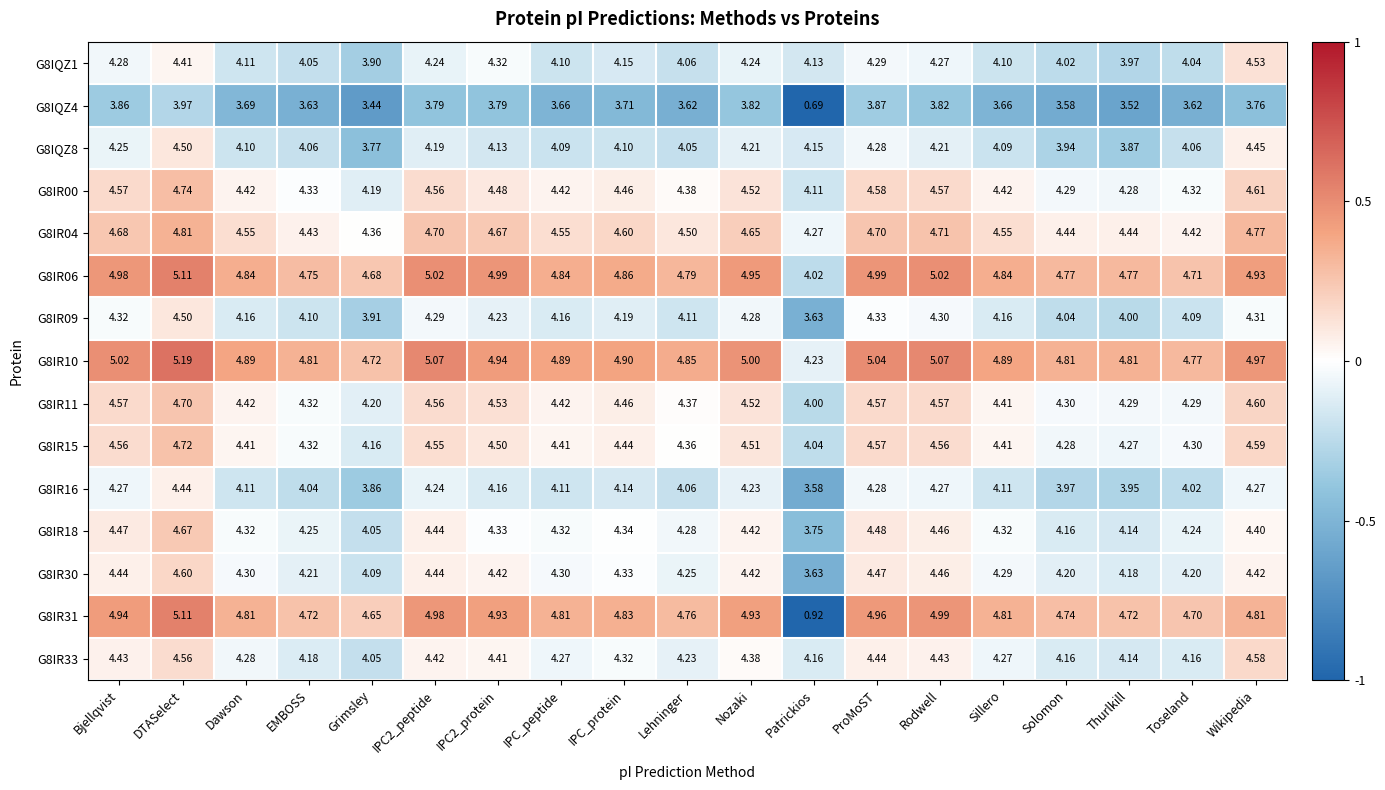

Where is G8IQZ4 nearest to the value 2?

Patrickios